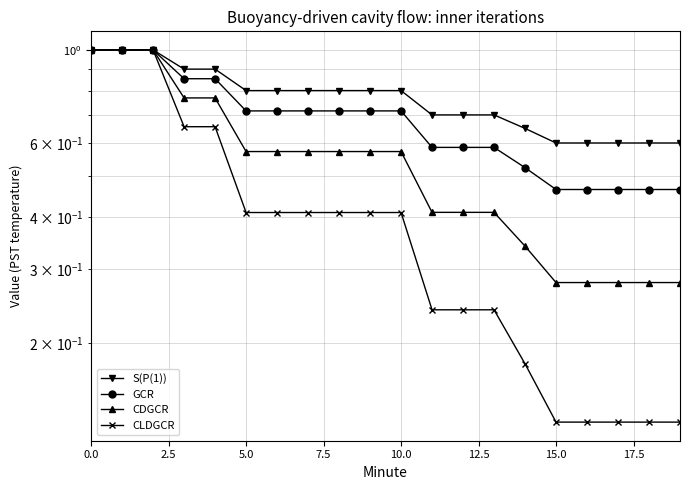

How many lines are shown in the chart?

4